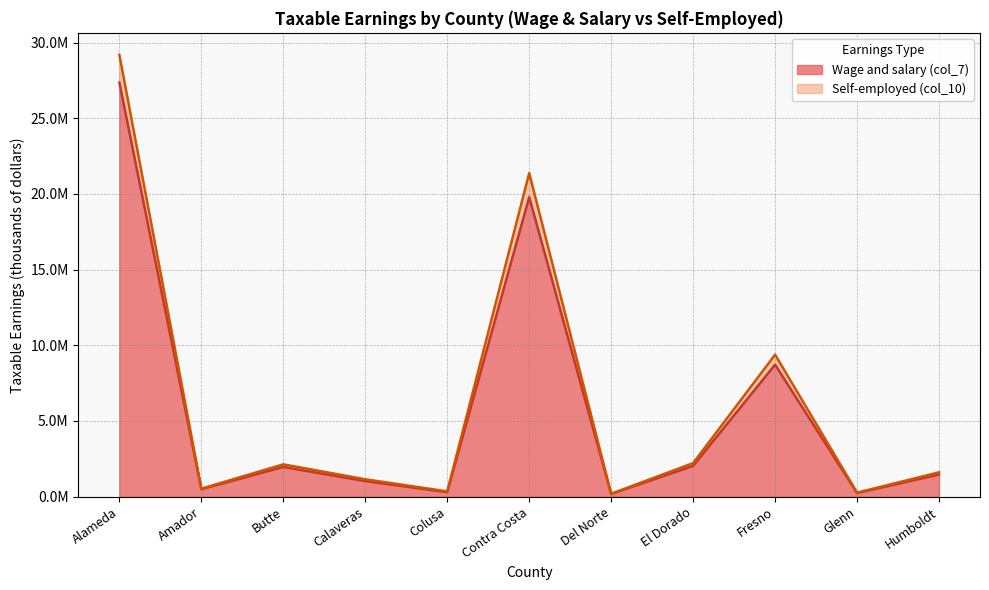

Rank the series at Butte from lowest to highest value.

Wage and salary (col_7), Self-employed (col_10)